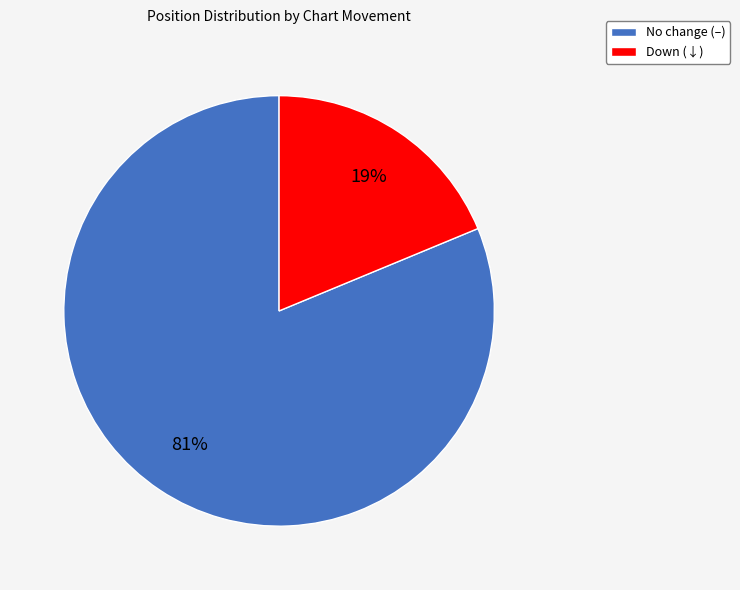

Combined, do No change (–) and Down (↓) account for over 50%?

Yes